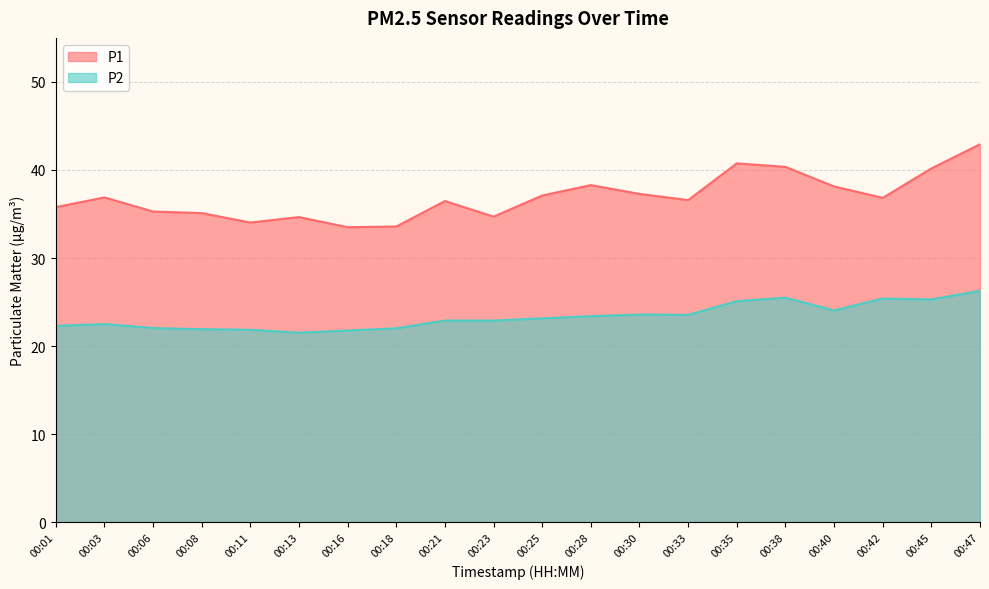

Where is P2 nearest to the value 23?

00:21